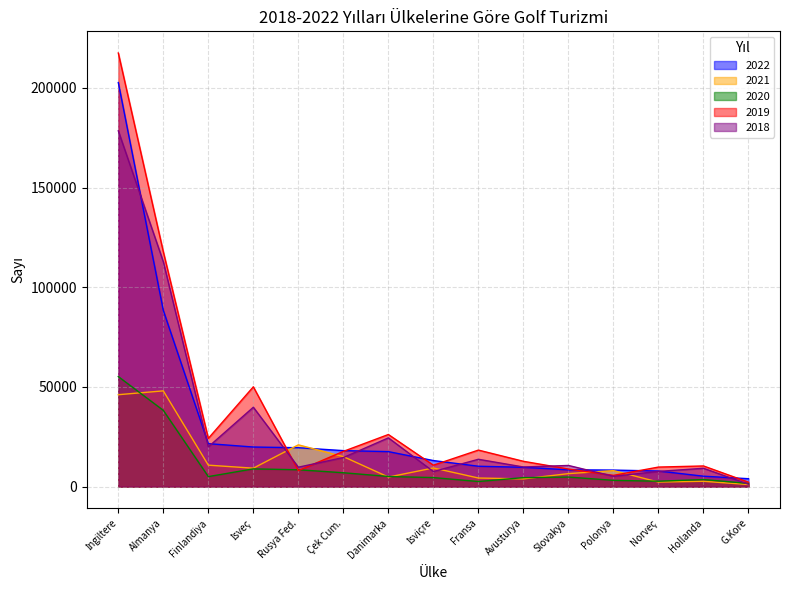

How many lines are shown in the chart?

5